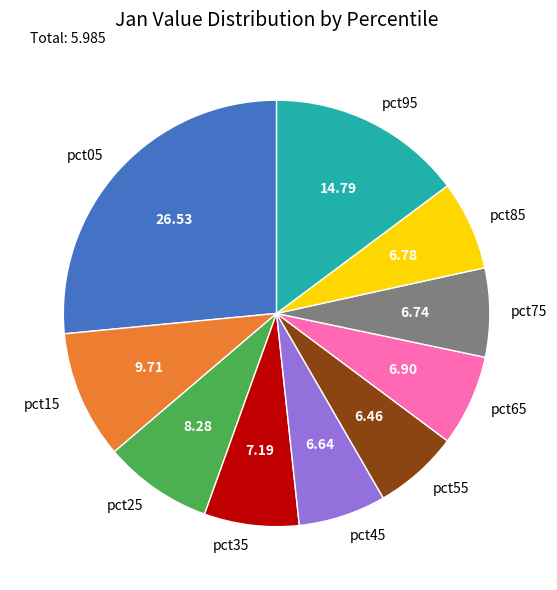

Does pct45 account for over 50% of the chart?

No